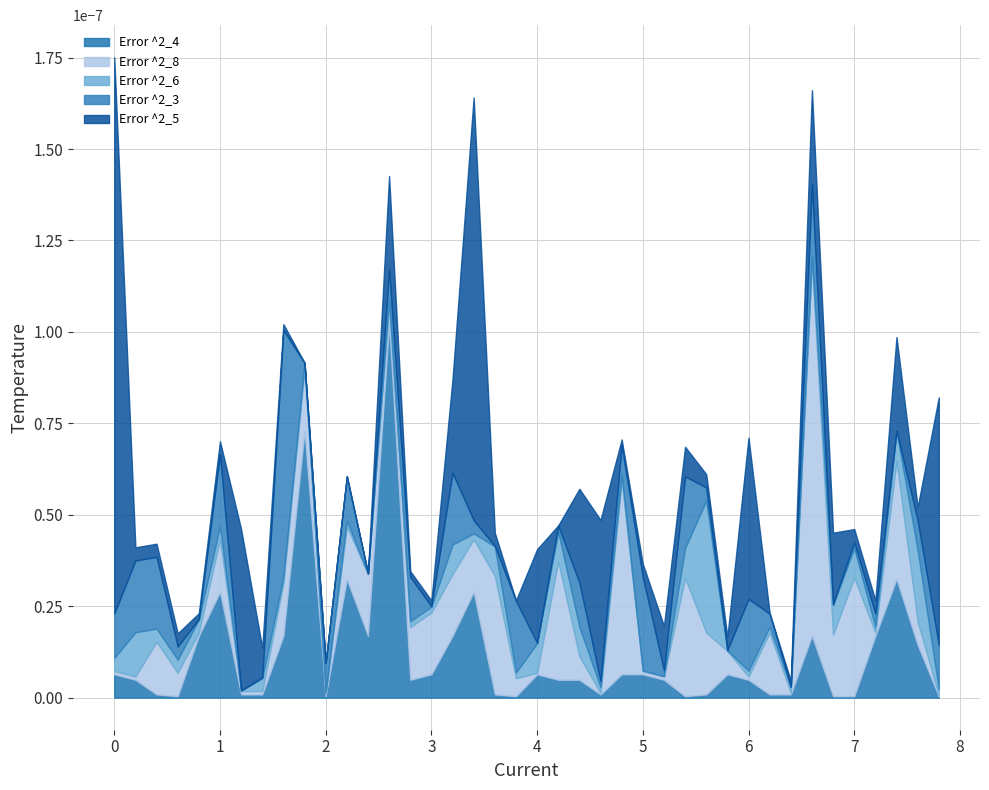

True or false: Error ^2_5 has more than 0 interior local peaks.

True